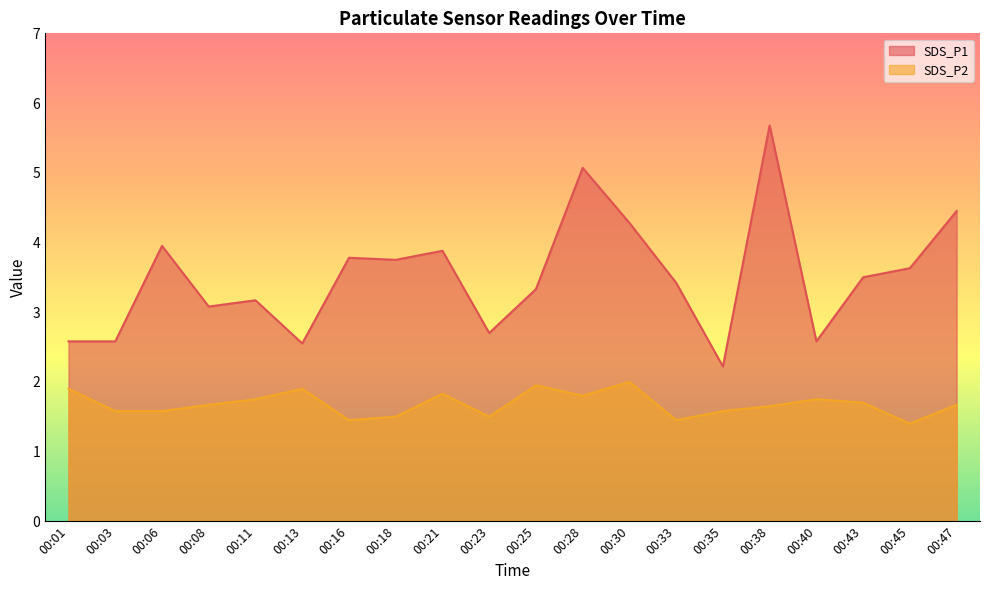

Is the value of SDS_P2 at 00:13 greater than the value of SDS_P1 at 00:03?

No